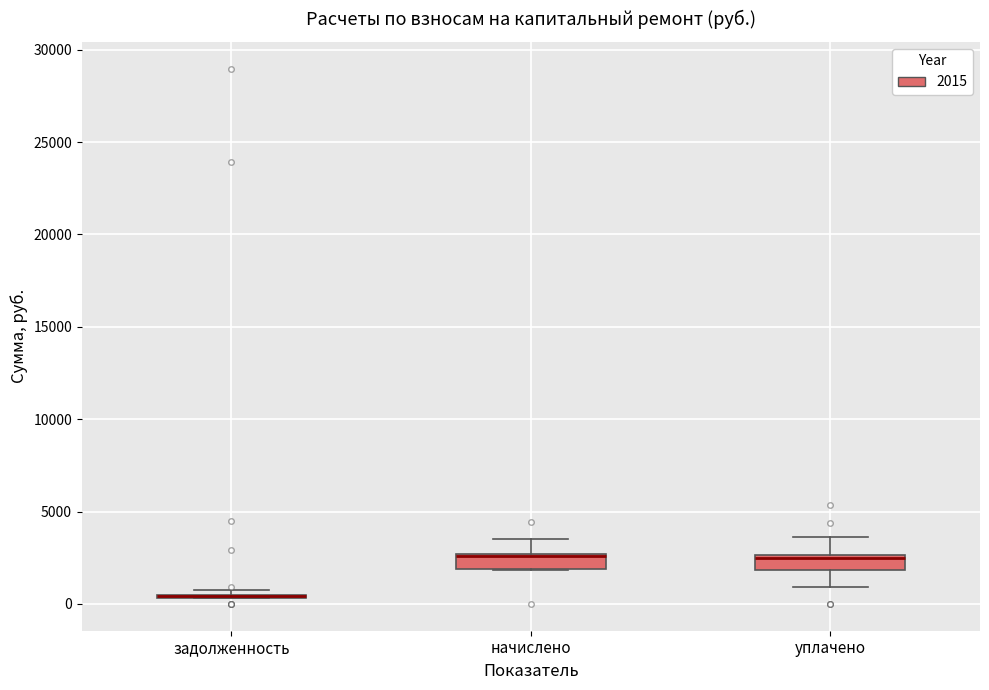

Reading left to right, transcribe this box plot: for each box, give where its median line is, the range the box spans, and where its two whiskers end, as read against the y-axis. The values are not printed on the chart, so give them approximately, as read against the axis.

задолженность: box collapsed to a line at 500, whiskers 500 to 500
начислено: median 2500 (drawn on the box's upper edge), box 2000 to 2500, whiskers 2000 to 3500
уплачено: median 2500, box 2000 to 2500, whiskers 1000 to 3500